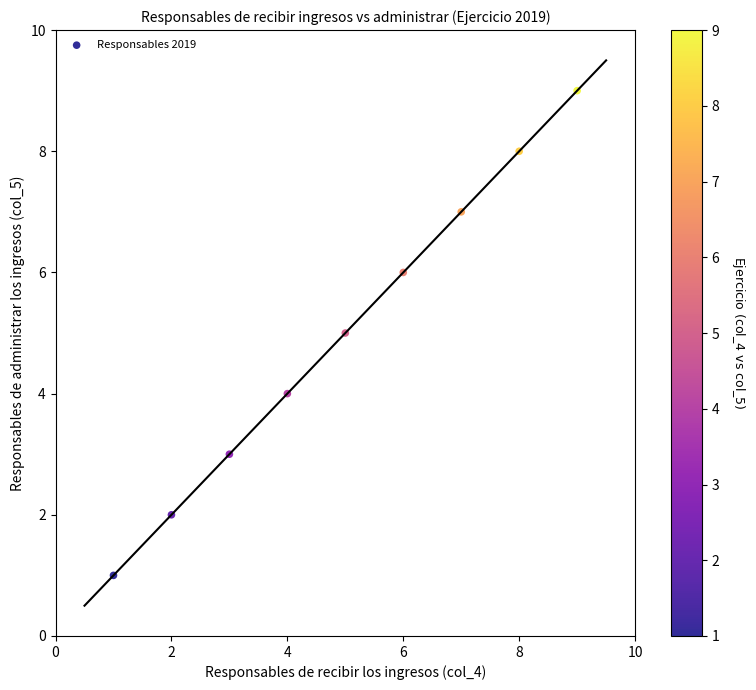

What is the average X value?

5